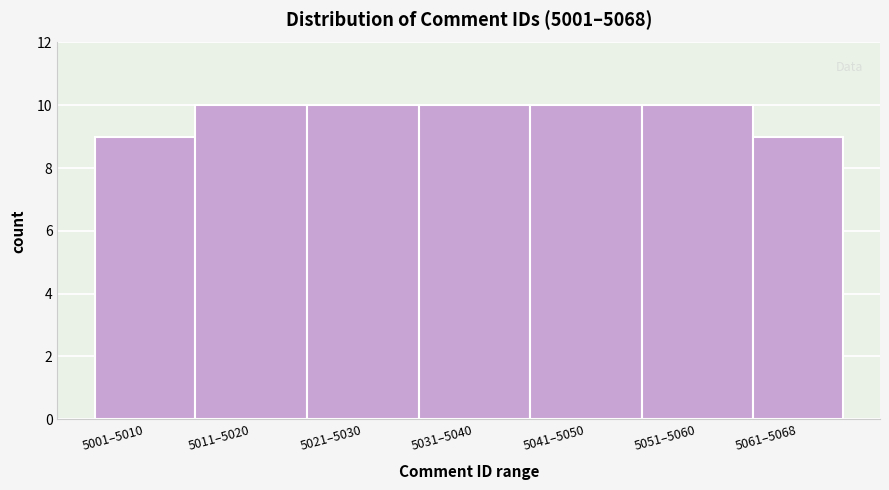

Reading right to left, extract all data points from this chart.

9	10	10	10	10	10	9